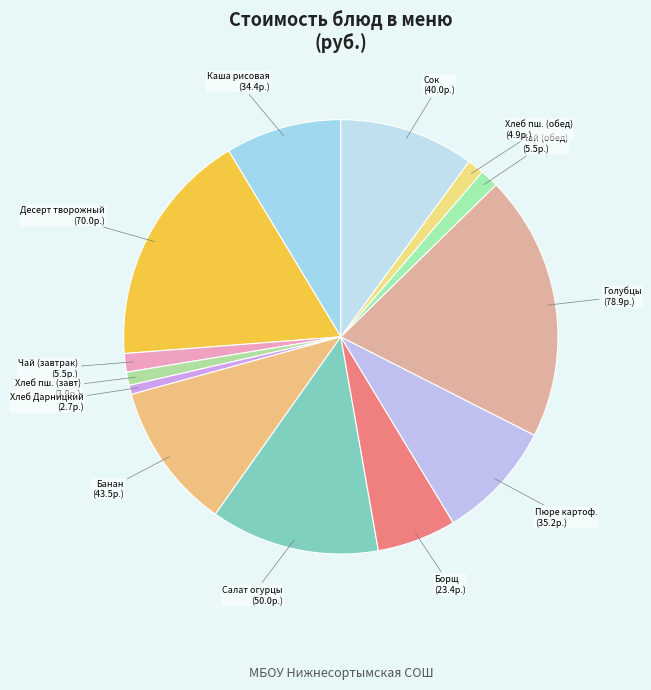

Is there any slice that represents more than half of the pie?

No